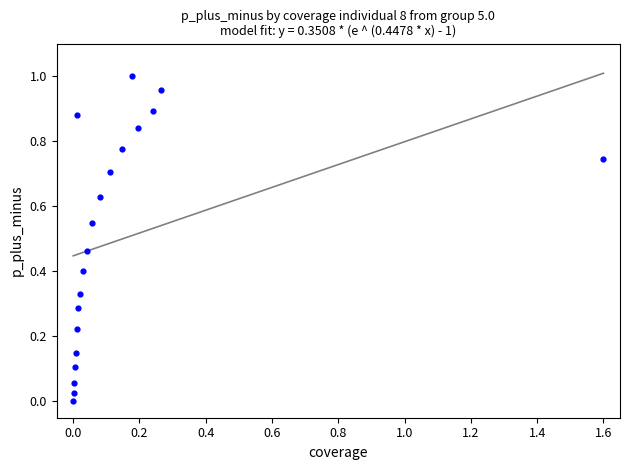

What is the range of X values (max minus min)?

1.6